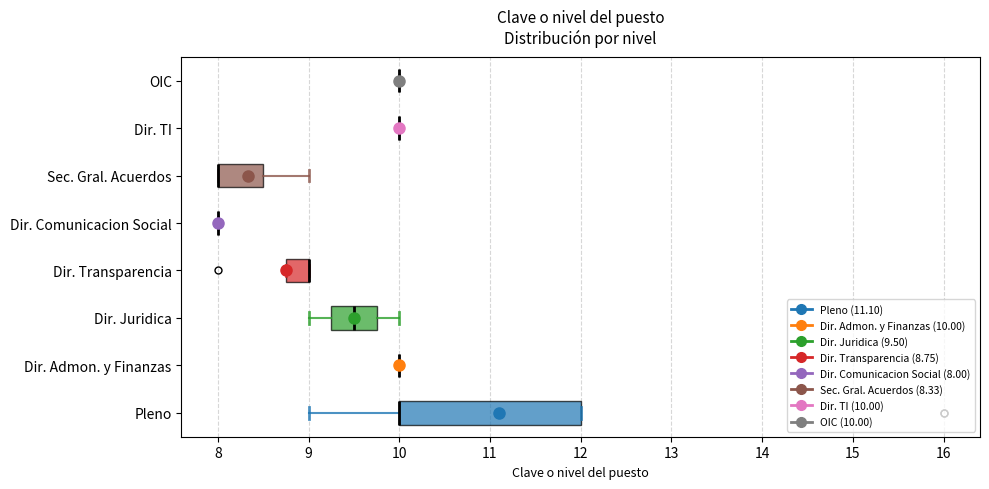

Reading bottom to top, read every box against the x-axis: the position of its median line, the range the box covers, and the ends of its whiskers. The values are not printed on the chart, so give them approximately, as read against the axis.

Pleno: median 10.0 (drawn on the box's left edge), box 10.0 to 12.0, whiskers 9.0 to 12.0
Dir. Admon. y Finanzas: box collapsed to a line at 10.0, whiskers 10.0 to 10.0
Dir. Juridica: median 9.5, box 9.3 to 9.8, whiskers 9.0 to 10.0
Dir. Transparencia: median 9.0 (drawn on the box's right edge), box 8.8 to 9.0, whiskers 8.8 to 9.0
Dir. Comunicacion Social: box collapsed to a line at 8.0, whiskers 8.0 to 8.0
Sec. Gral. Acuerdos: median 8.0 (drawn on the box's left edge), box 8.0 to 8.5, whiskers 8.0 to 9.0
Dir. TI: box collapsed to a line at 10.0, whiskers 10.0 to 10.0
OIC: box collapsed to a line at 10.0, whiskers 10.0 to 10.0